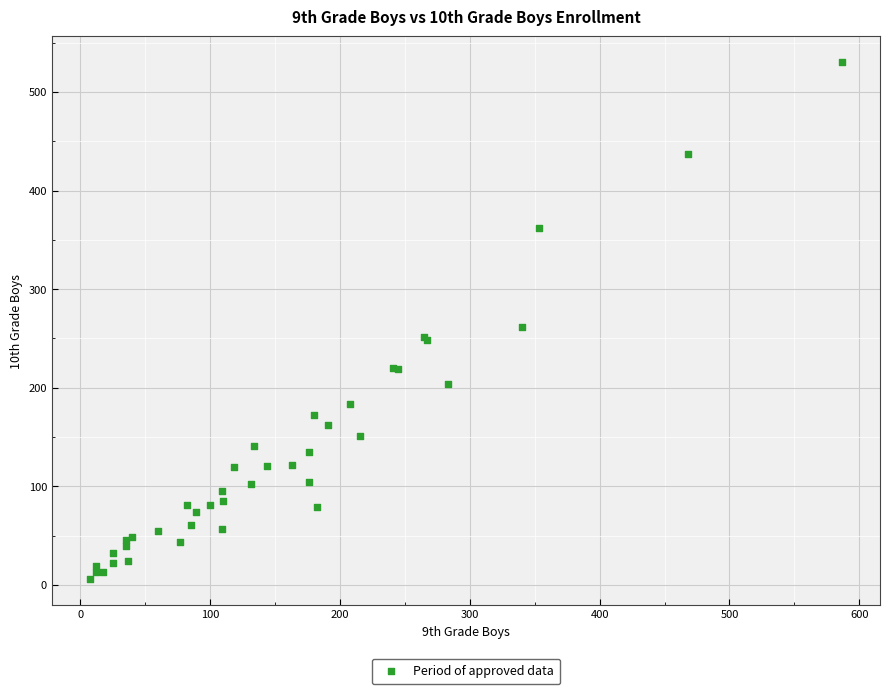

What Y value in the scatter plot is closest to 268?

262